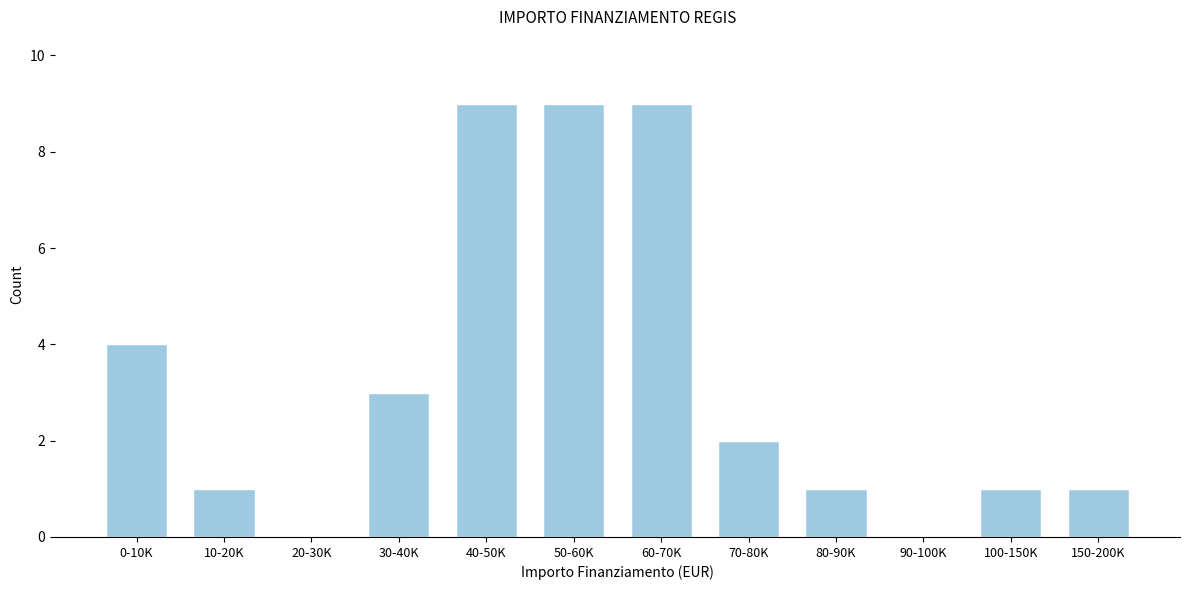

Reading left to right, list all the values displayed in this chart.

0-10K=4	10-20K=1	20-30K=0	30-40K=3	40-50K=9	50-60K=9	60-70K=9	70-80K=2	80-90K=1	90-100K=0	100-150K=1	150-200K=1